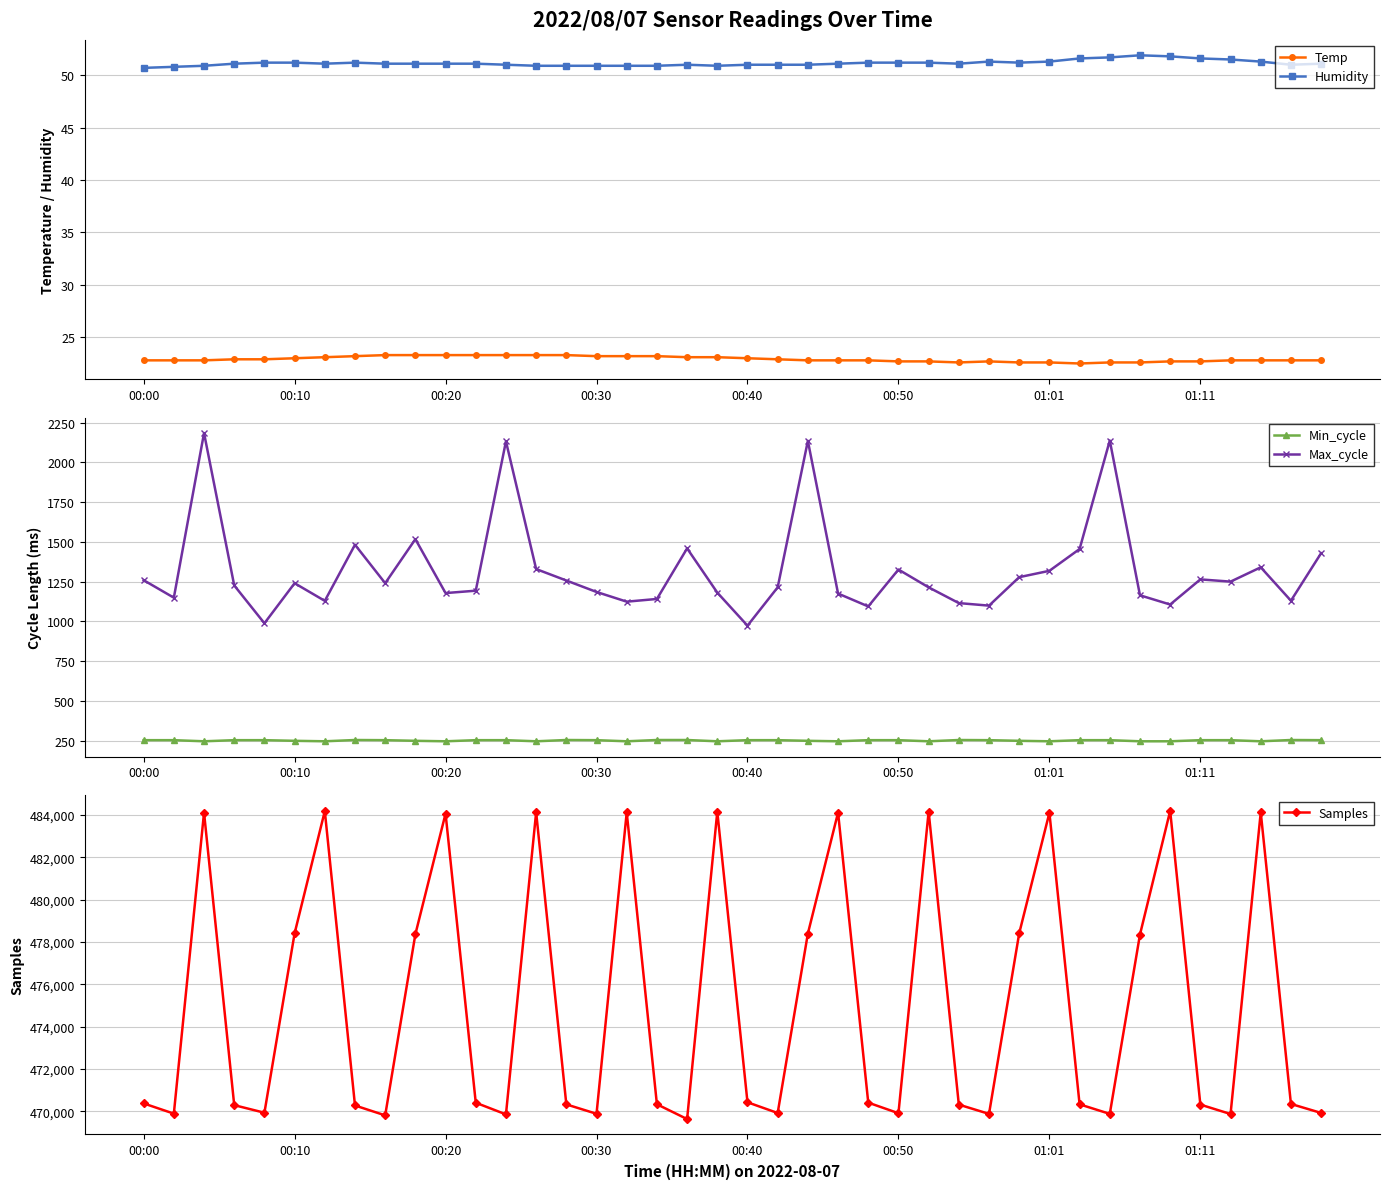

How many data points in Humidity are less than 51?

9